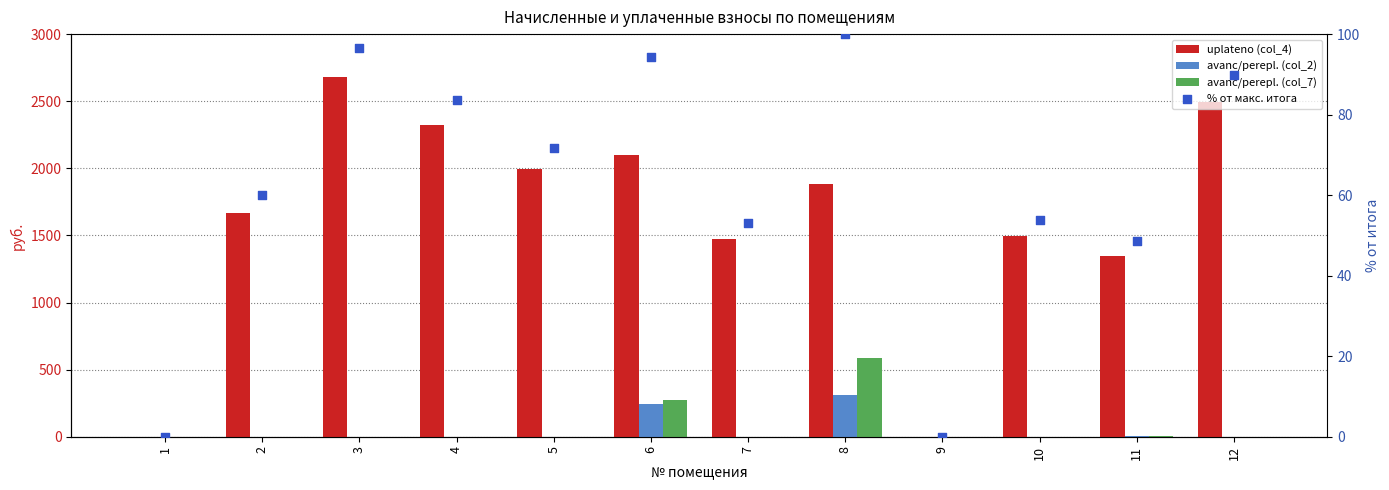

Which series has the largest total across all categories?

uplateno (col_4)